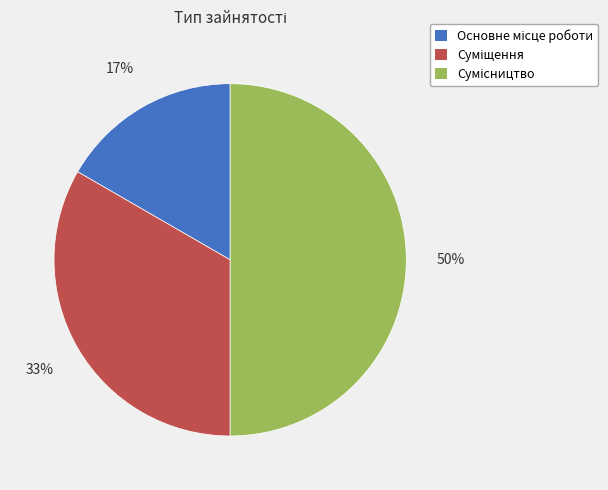

To the nearest percent, what is the average slice percentage?

33%